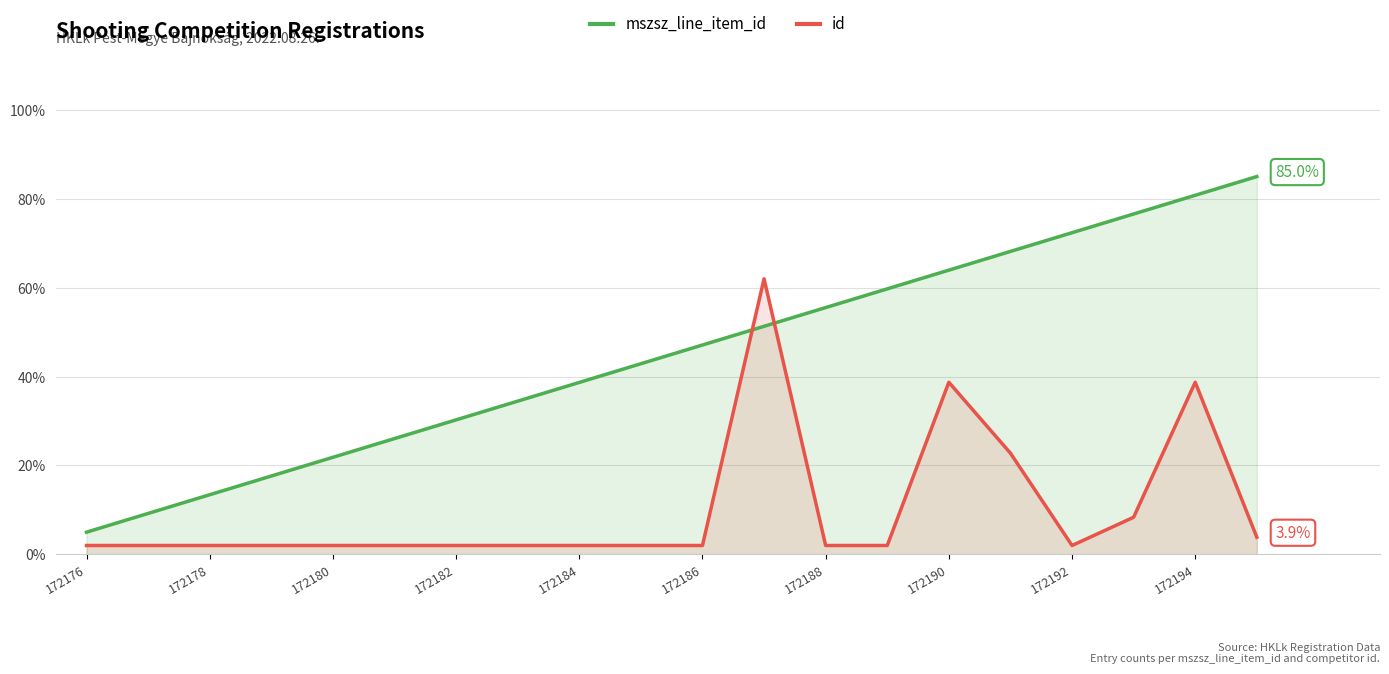

What is the maximum value shown in the chart?

85.0